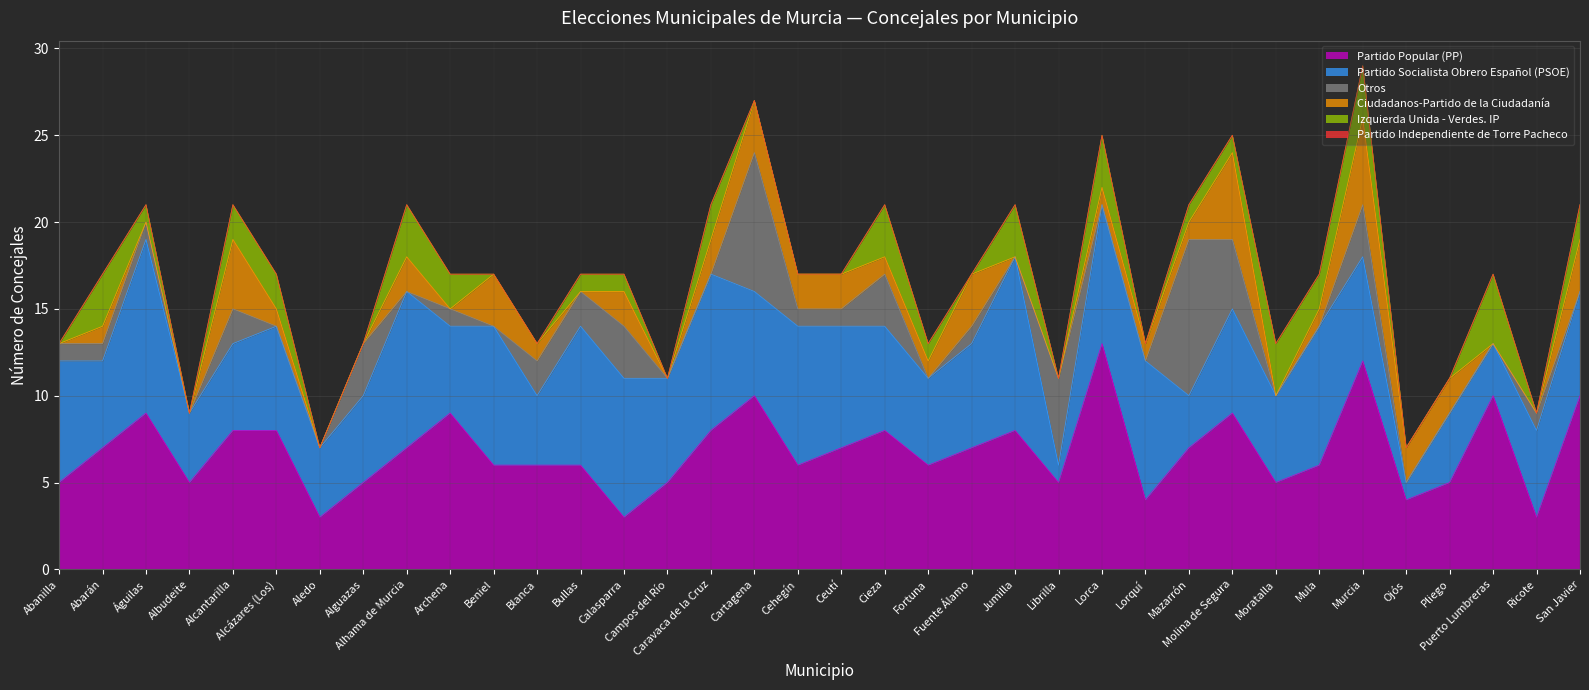

List the series in order of their peak value, lowest first.

Partido Independiente de Torre Pacheco, Izquierda Unida - Verdes. IP, Ciudadanos-Partido de la Ciudadanía, Otros, Partido Socialista Obrero Español (PSOE), Partido Popular (PP)